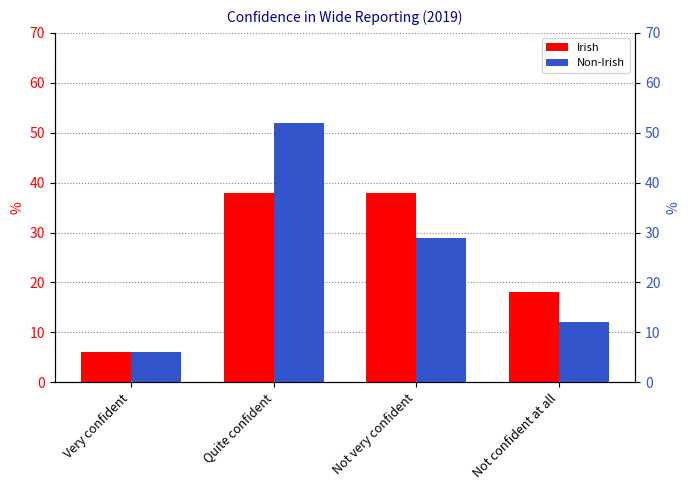

Read the Irish value at Quite confident, to the nearest 5.

40